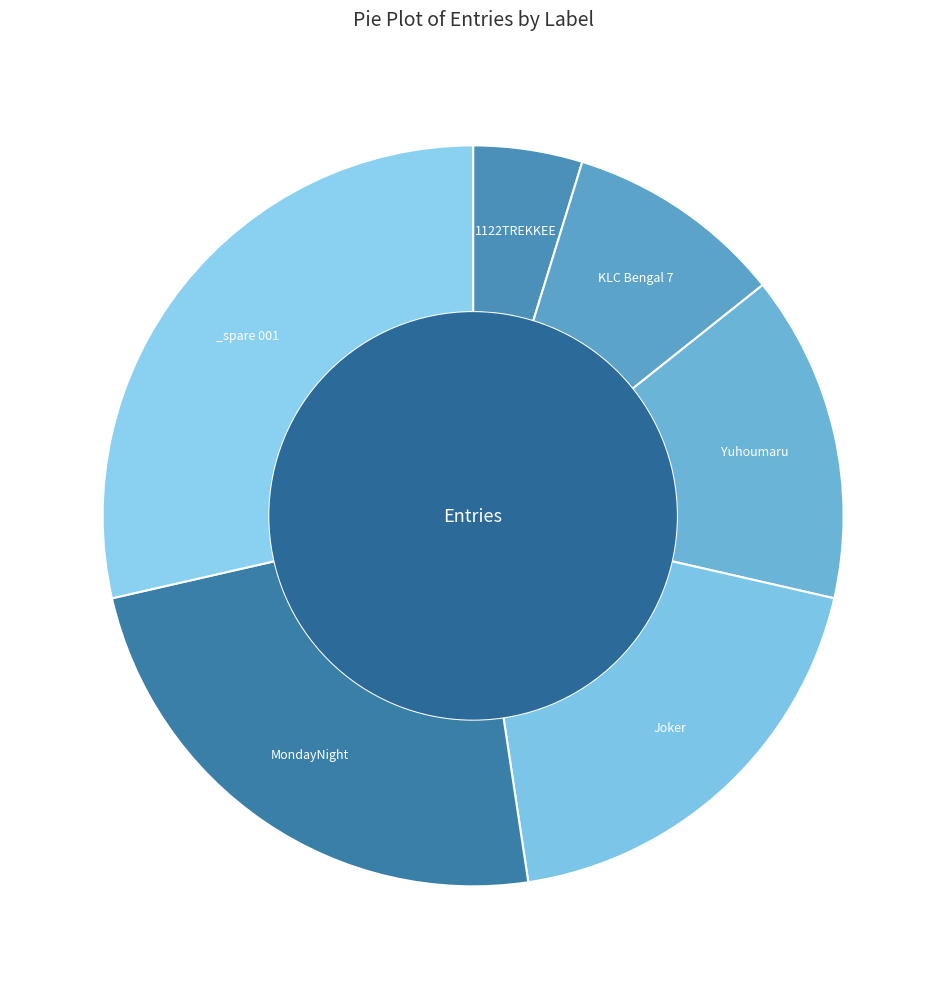

The _spare 001 slice represents 29% of the pie. True or false?

True